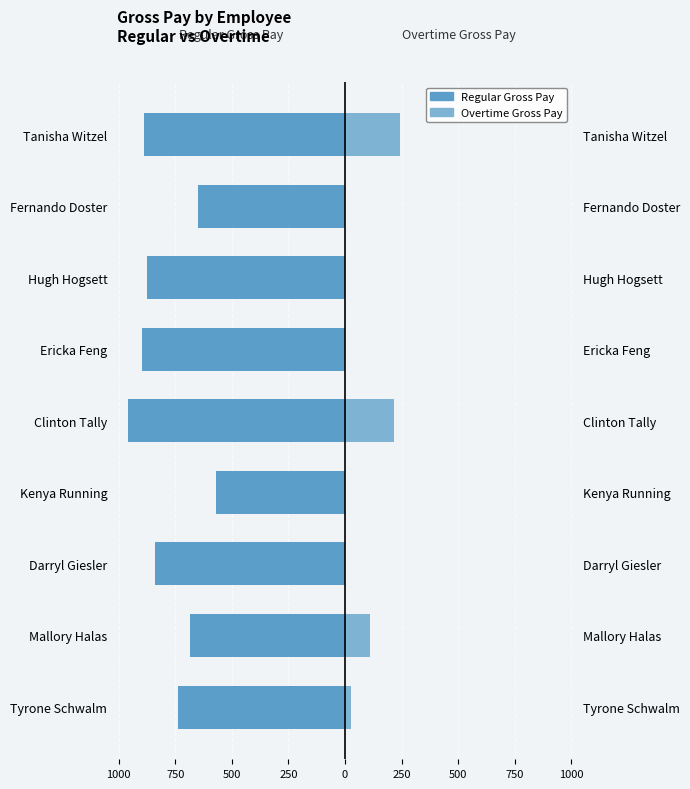

How many values in the Regular Gross Pay series exceed -839?

4